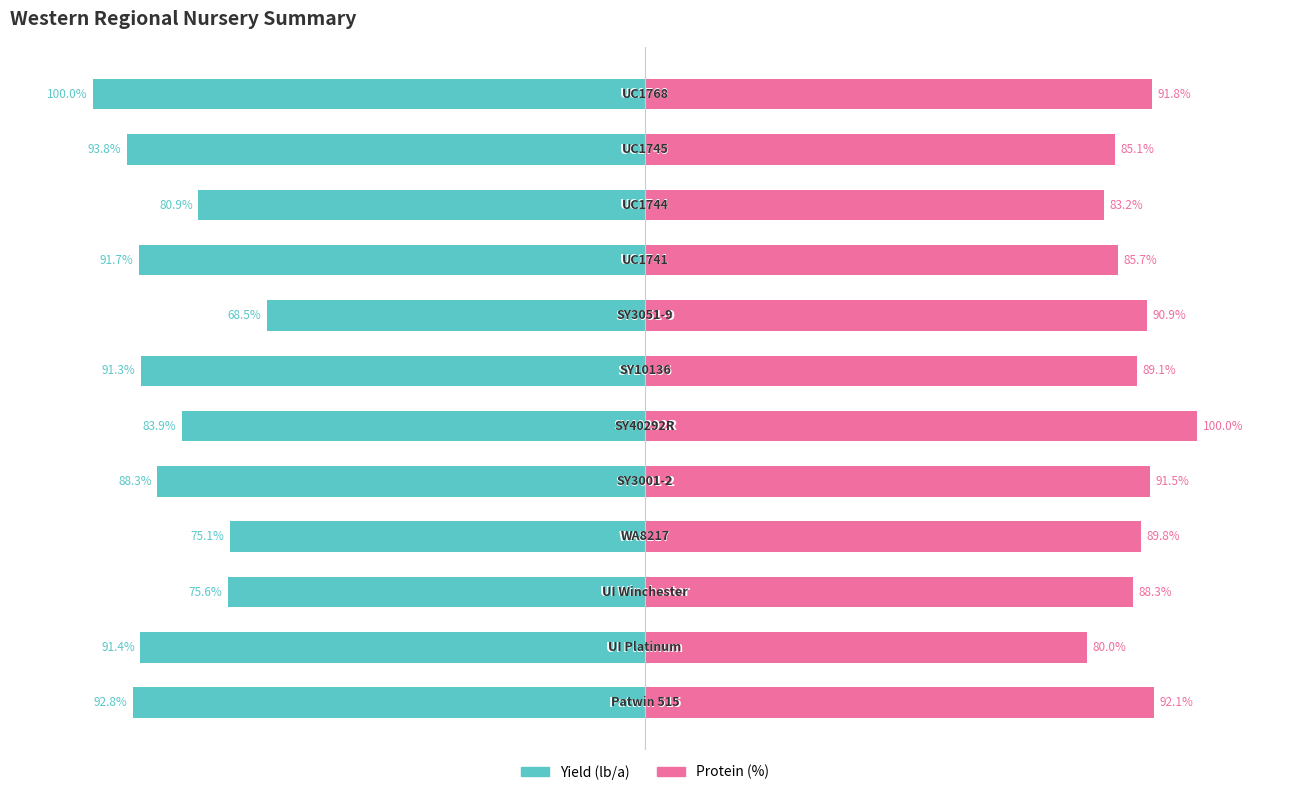

Count the number of categories in the chart.

12